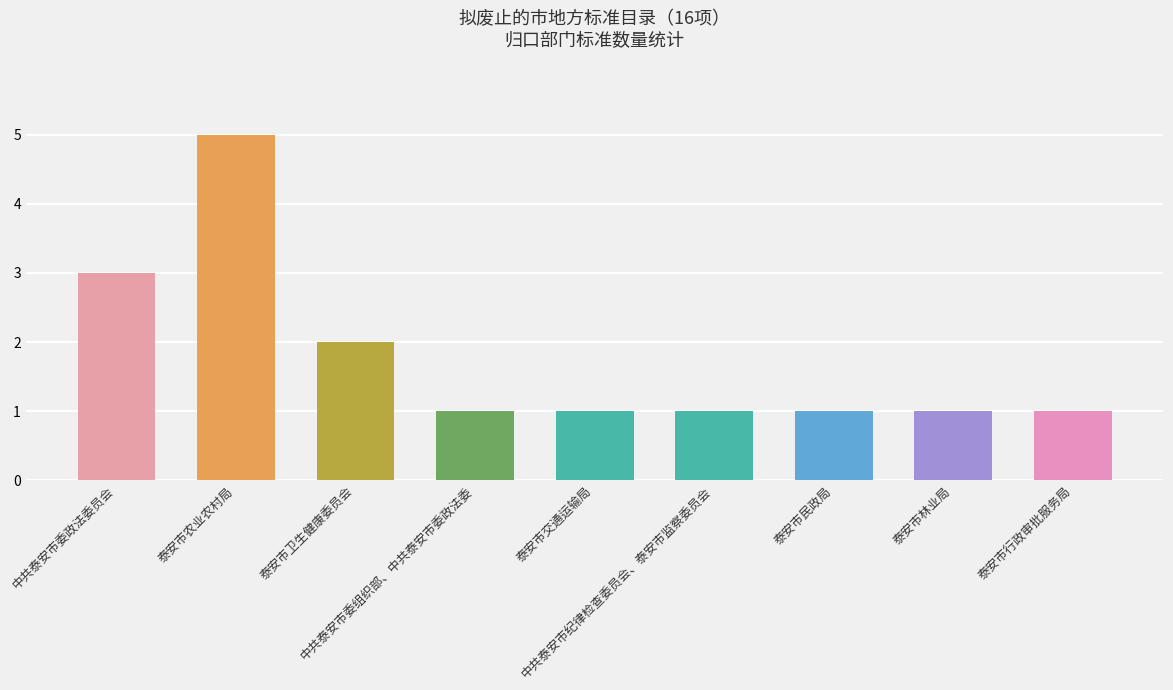

The chart shows a value of 1 at 泰安市林业局. True or false?

True